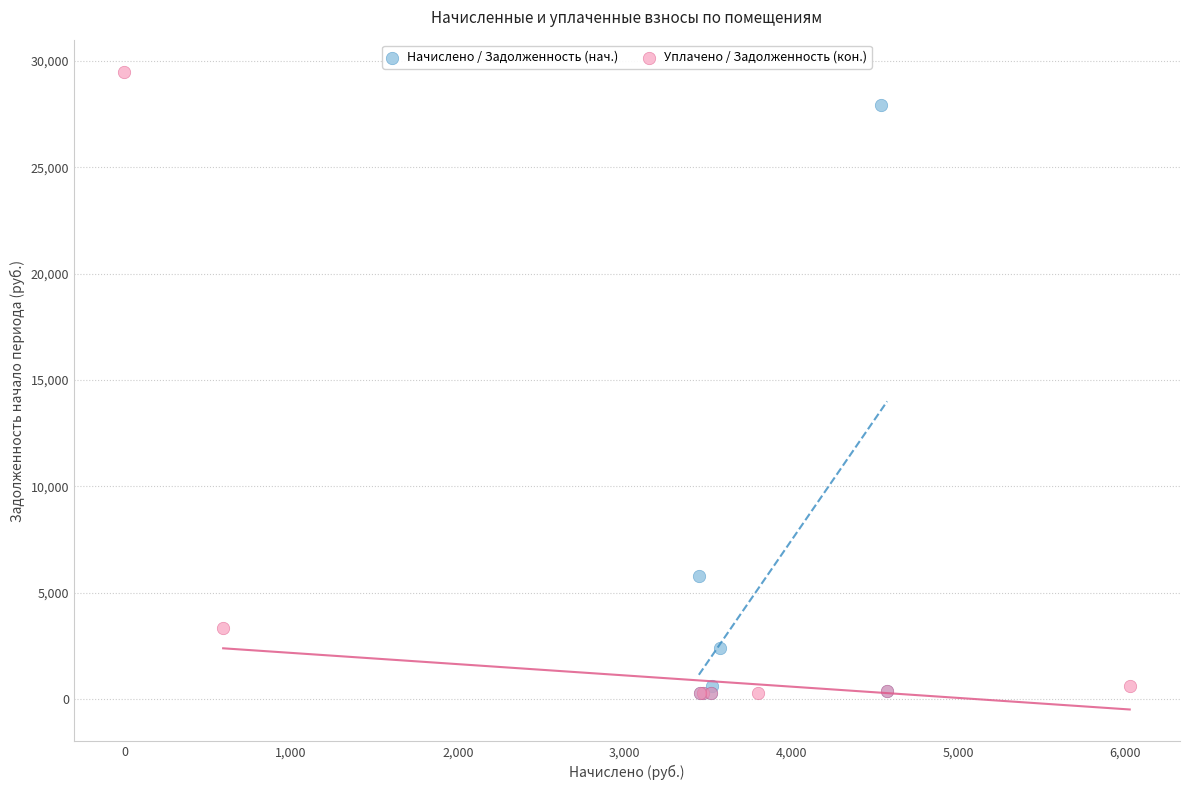

What are all the series names shown in the legend?

Начислено / Задолженность (нач.), Уплачено / Задолженность (кон.)